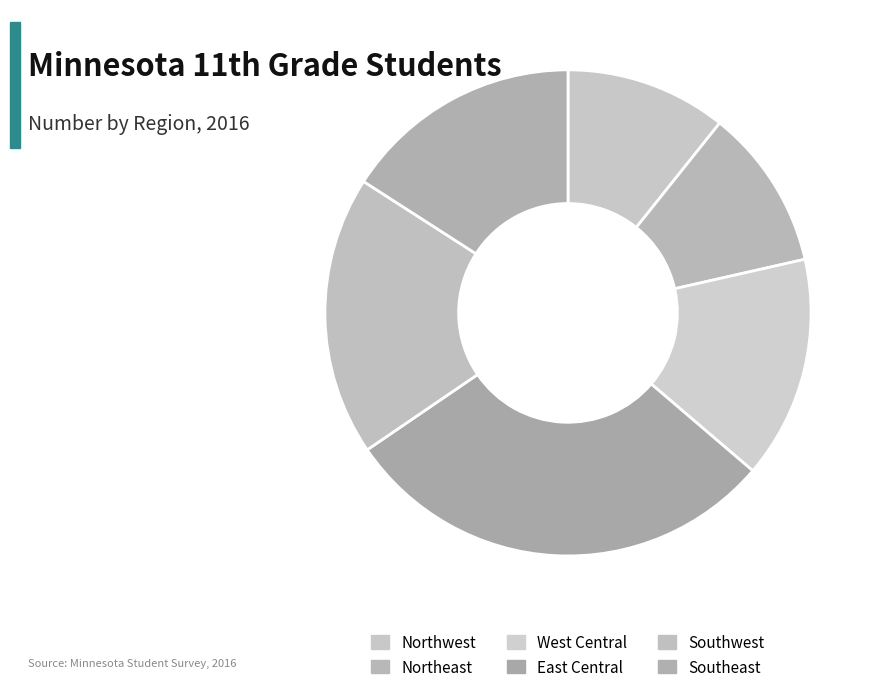

To the nearest percent, what is the difference between the largest and smallest slice percentages?

18%